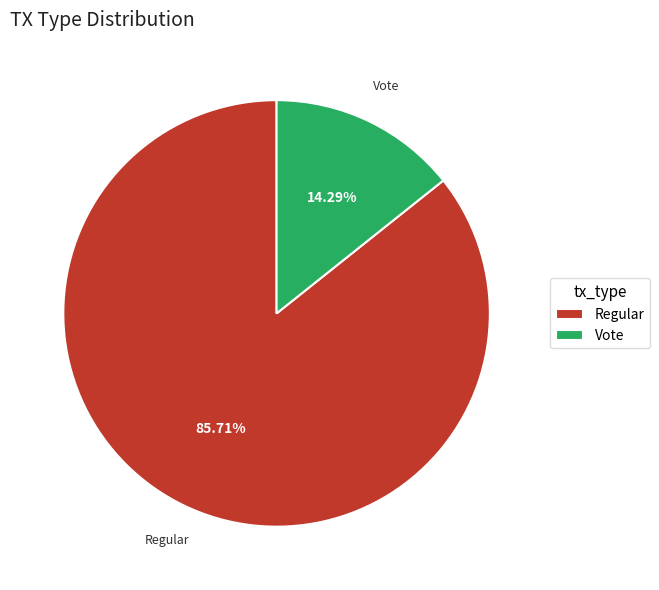

How many segments does this pie chart have?

2